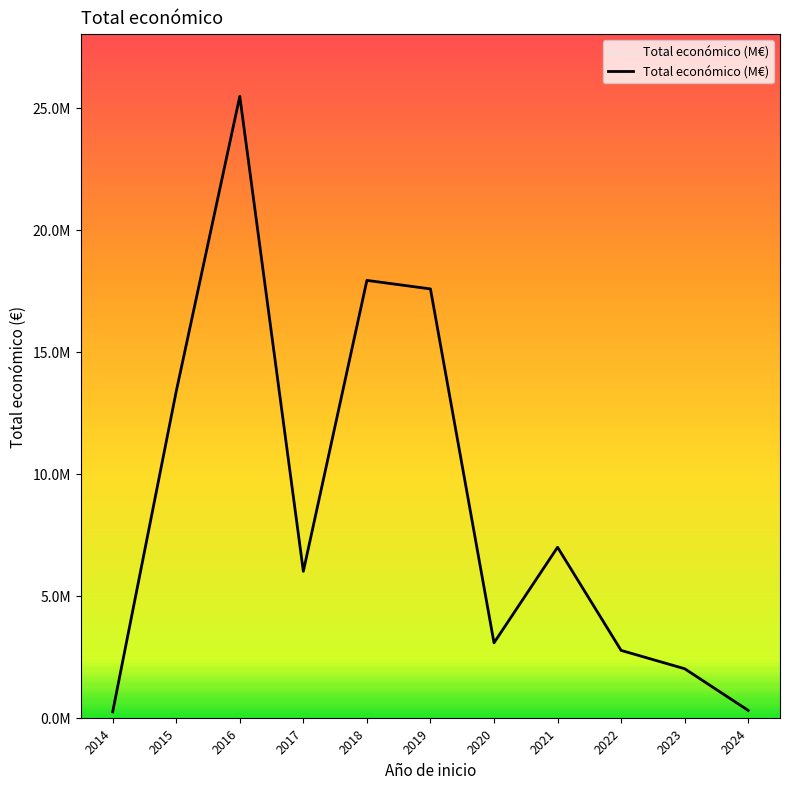

Reading left to right, list all the values displayed in this chart.

2014=241035	2015=13376038	2016=25469896	2017=6000000	2018=17924184	2019=17573788	2020=3069653	2021=6986278	2022=2758921	2023=2007637	2024=299997